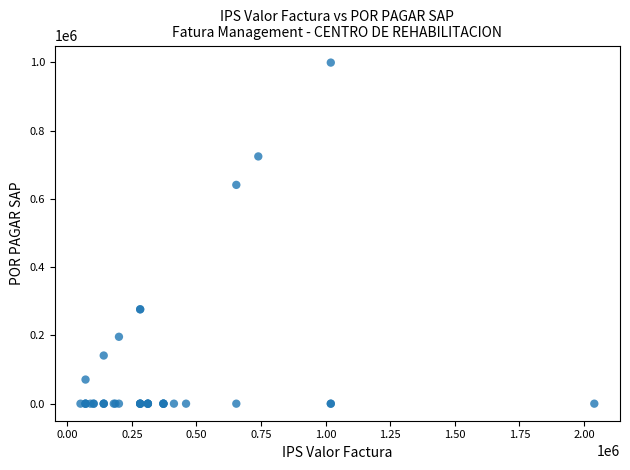

What Y value in the scatter plot is closest to 499800?

641204